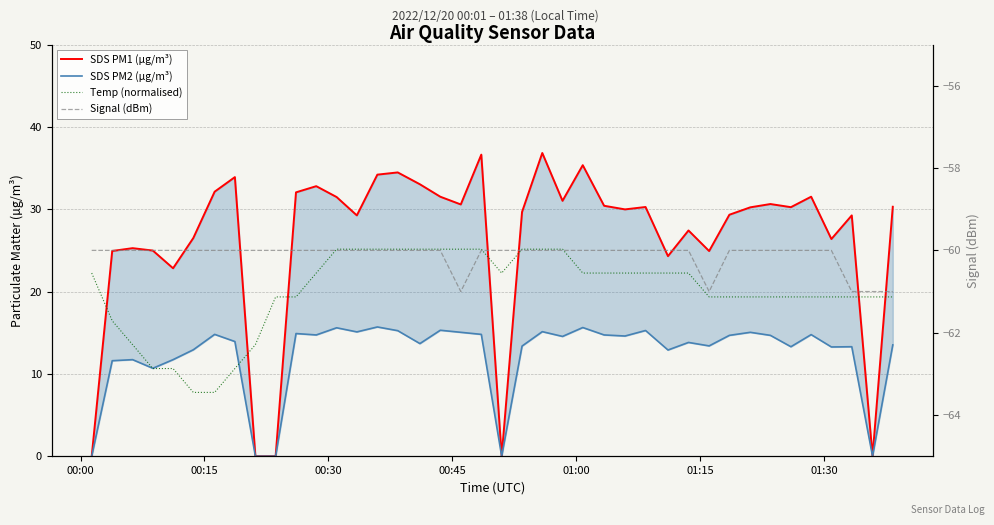

True or false: SDS PM2 (µg/m³) has a value of 19.3 at 16.

False